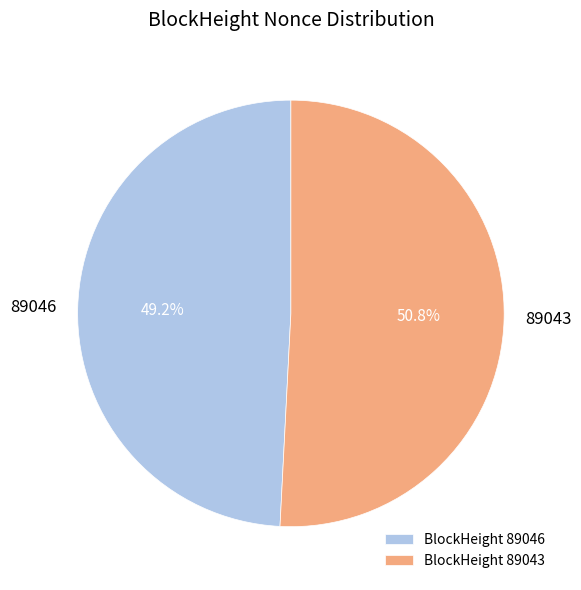

Rank the categories by value from lowest to highest.

89046, 89043